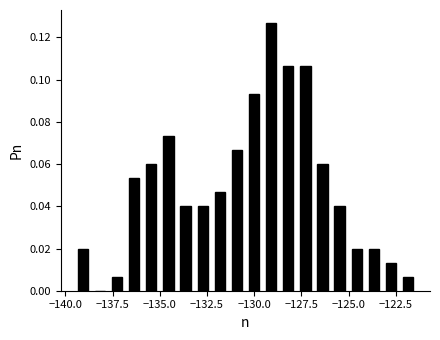

Read against the x-axis, roughly where is the centre of the tallest bar?

-129.0